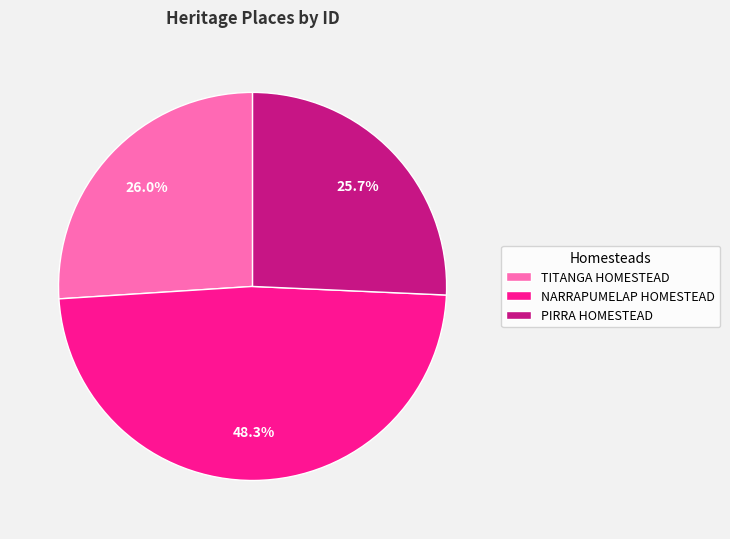

What percentage is the TITANGA HOMESTEAD slice, to the nearest percent?

26%